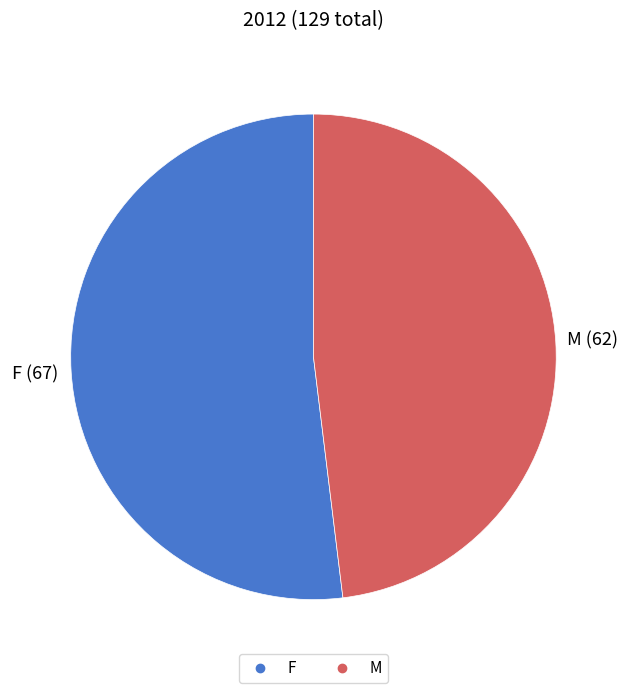

The M slice represents 37% of the pie. True or false?

False